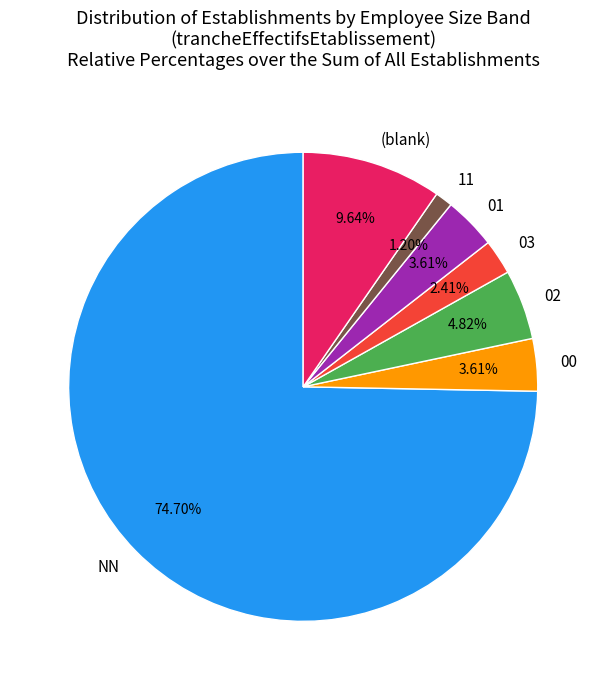

Which has a higher value, (blank) or 02?

(blank)